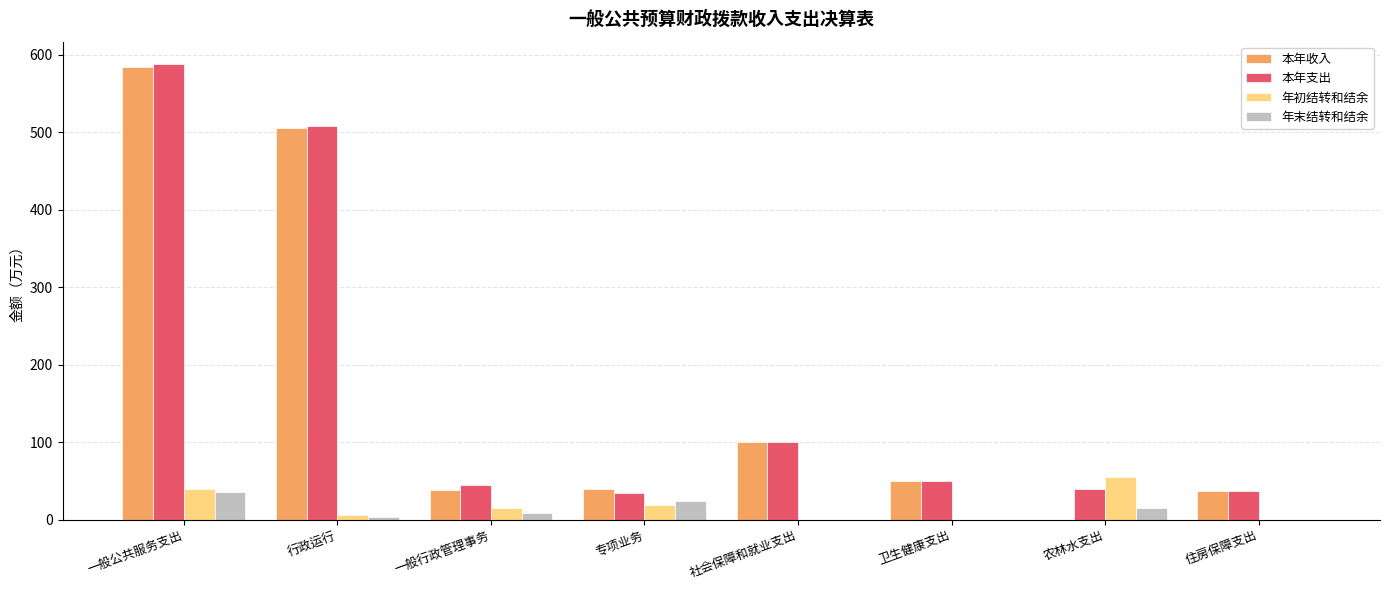

Where is 本年收入 nearest to the value 291?

社会保障和就业支出